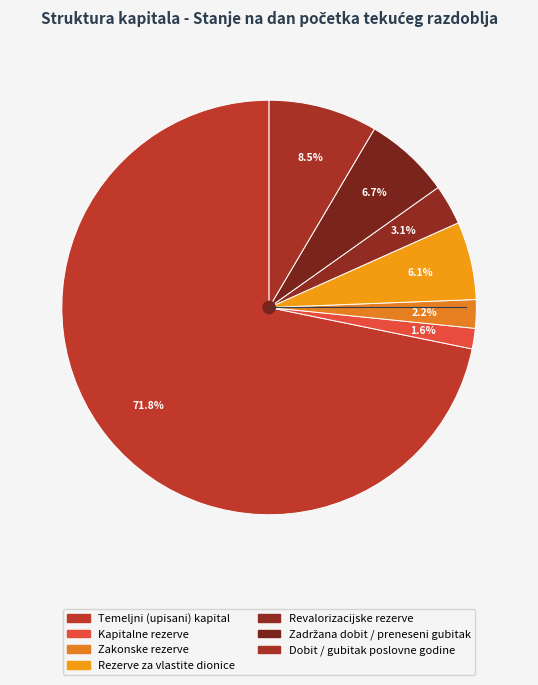

How many segments does this pie chart have?

7